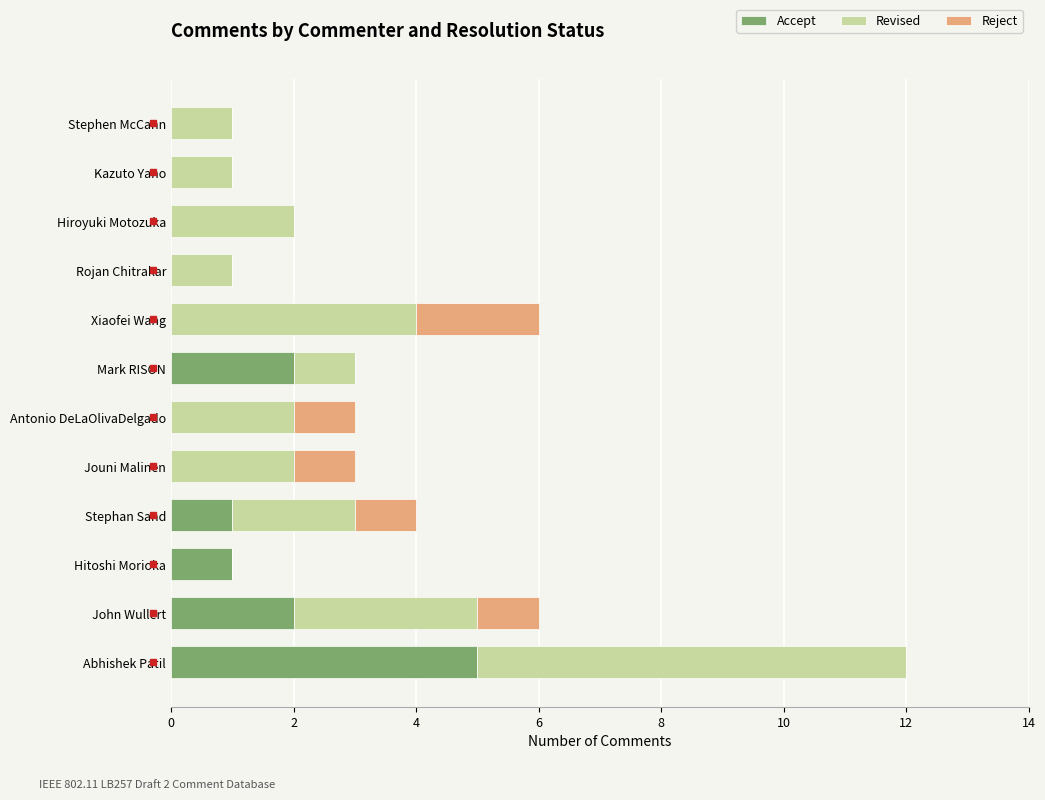

True or false: Accept has a value of 0 at Xiaofei Wang.

True